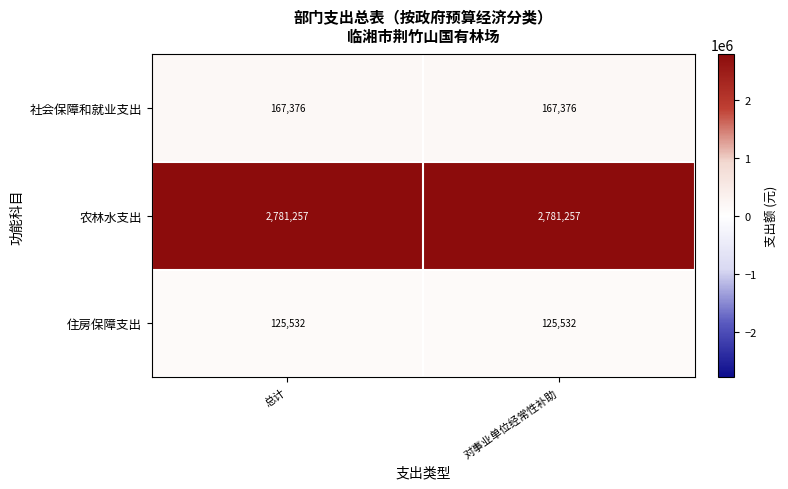

Is it true that 住房保障支出 equals 125532 at 总计?

True